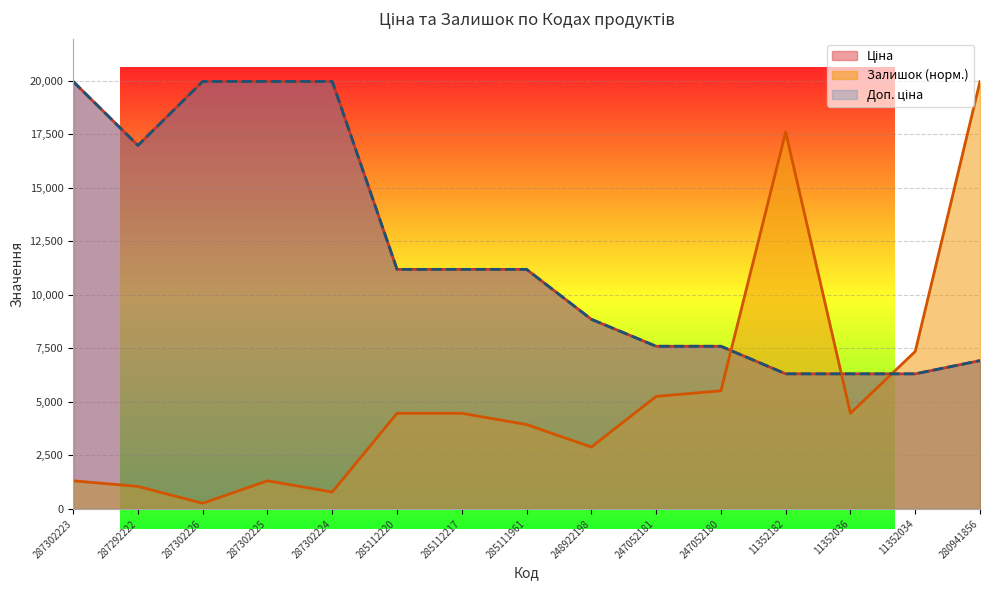

What is the label of the 10th point from the left?

247052181